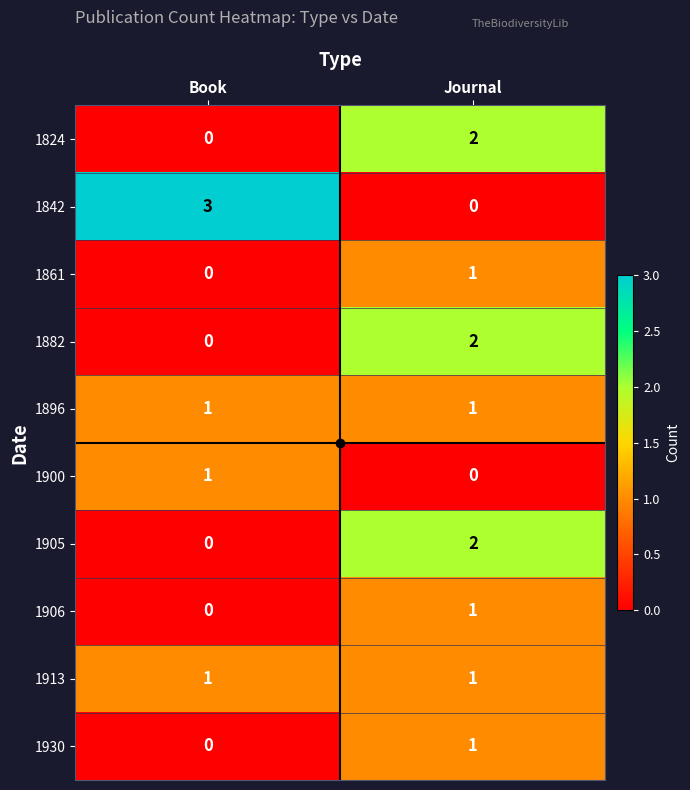

What is the total value across all series at Book?

6